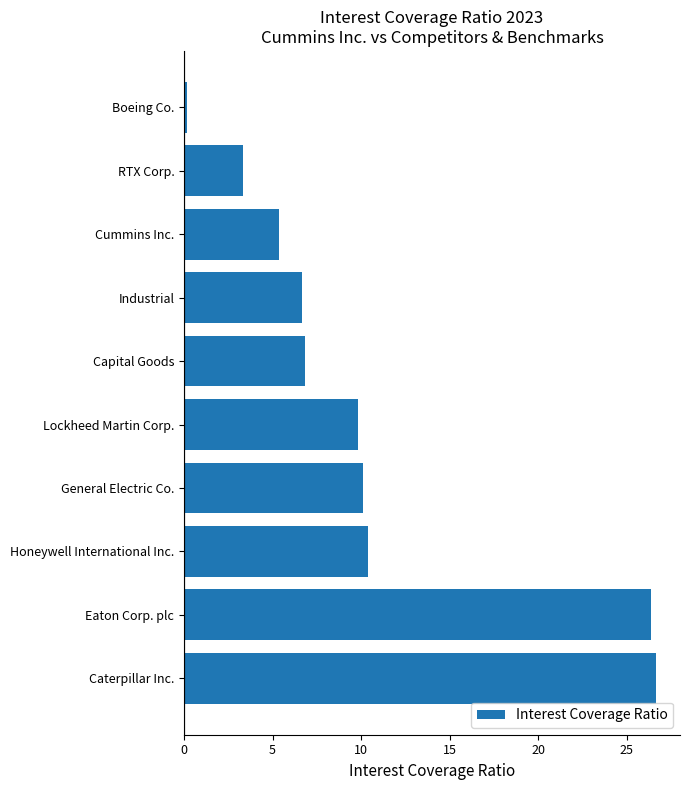

What is the difference between the values at Eaton Corp. plc and Cummins Inc.?

21.0